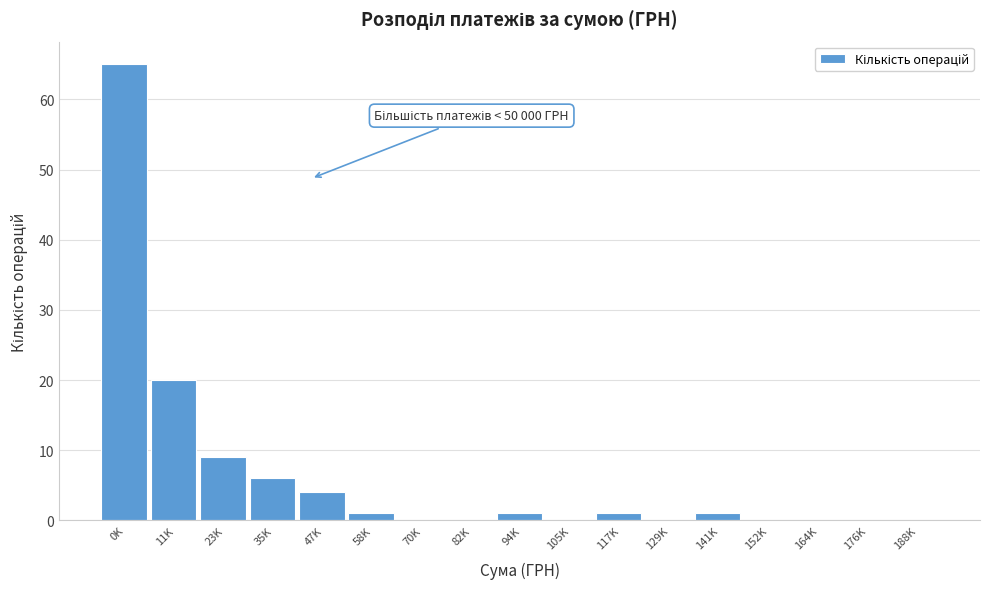

Reading left to right, transcribe all the data shown in this chart.

0K=65	11K=20	23K=9	35K=6	47K=4	58K=1	70K=0	82K=0	94K=1	105K=0	117K=1	129K=0	141K=1	152K=0	164K=0	176K=0	188K=0